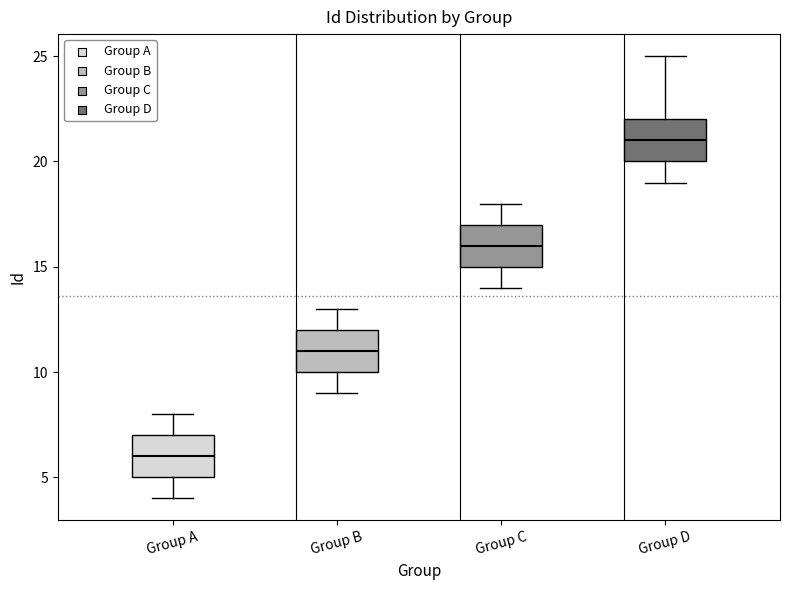

Which box's median line is the highest?

Group D